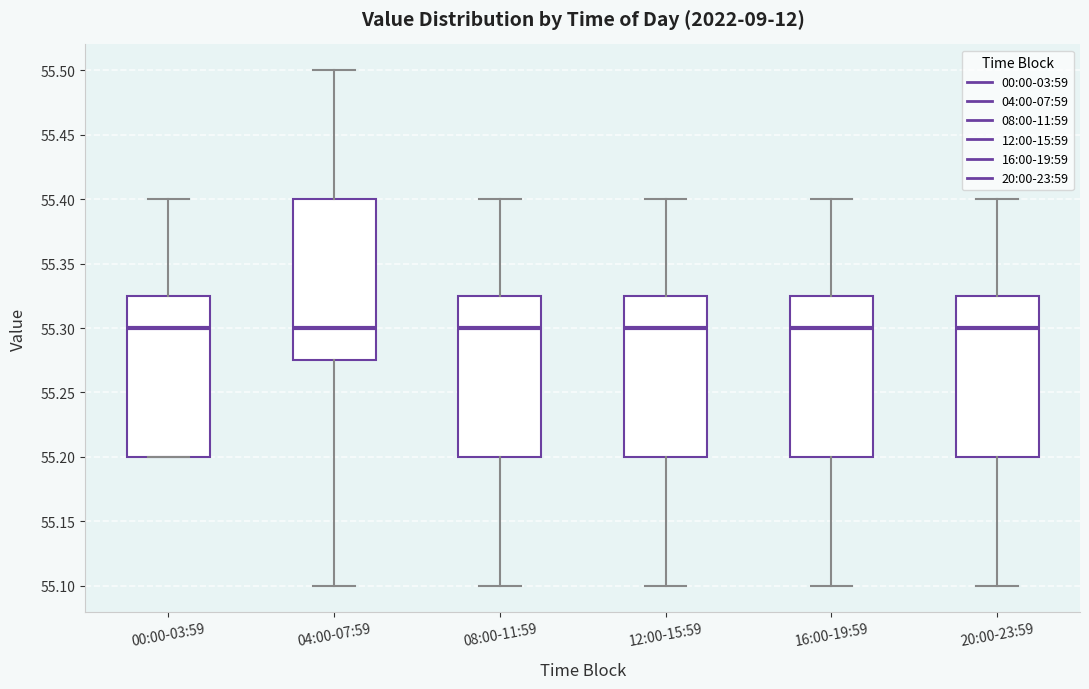

Where does the median line of the box for 00:00-03:59 sit on the y-axis? The values are not printed on the chart, so give them approximately, as read against the axis.

55.300